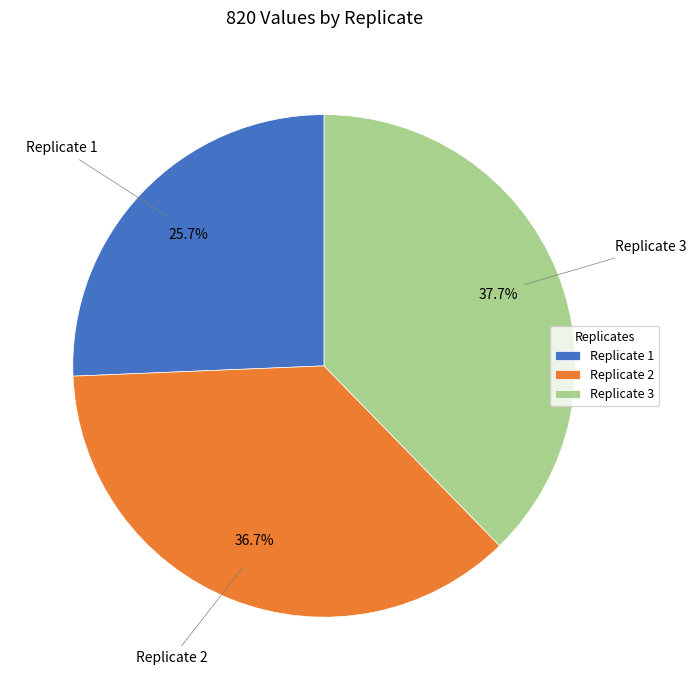

To the nearest percent, what is the combined percentage of Replicate 1 and Replicate 2?

62%